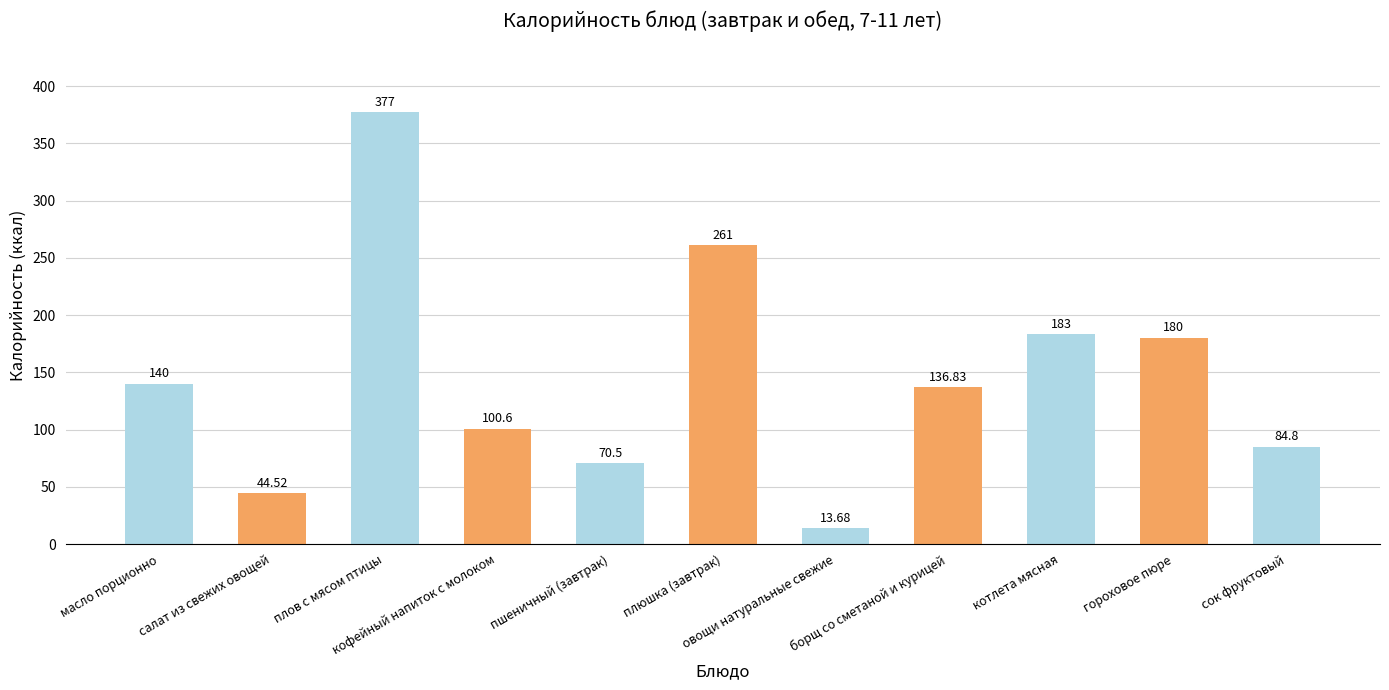

What is the average value?

144.7